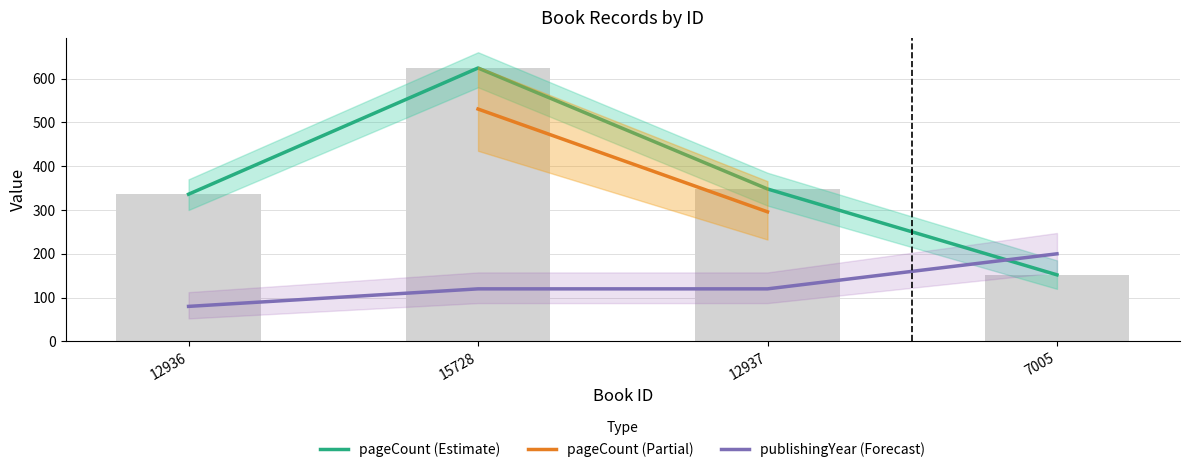

Is the value of pageCount at 7005 greater than the value of publishingYear at 7005?

No